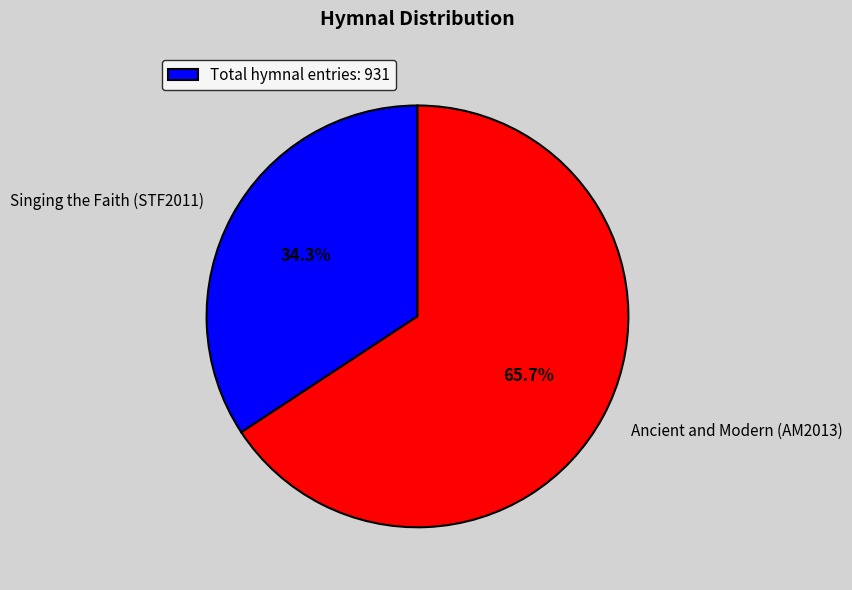

Approximately how many times larger is the value at Singing the Faith (STF2011) compared to Ancient and Modern (AM2013)?

0.5